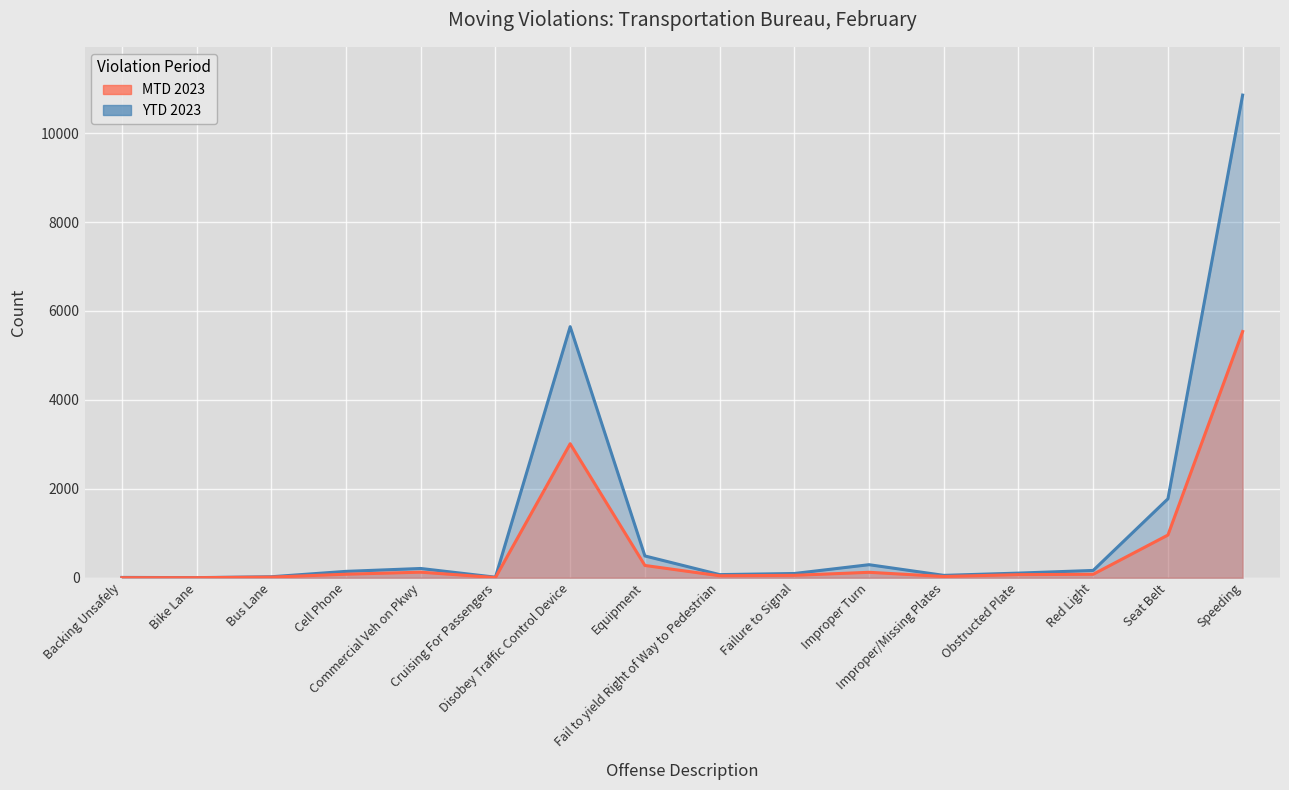

What are all the series names shown in the legend?

MTD 2023, YTD 2023